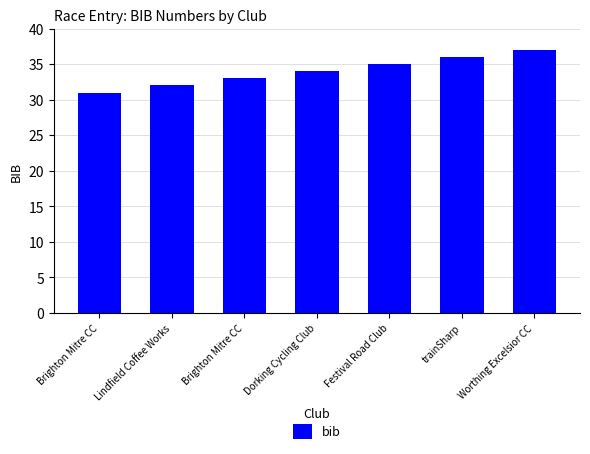

Count the number of data series in this chart.

1